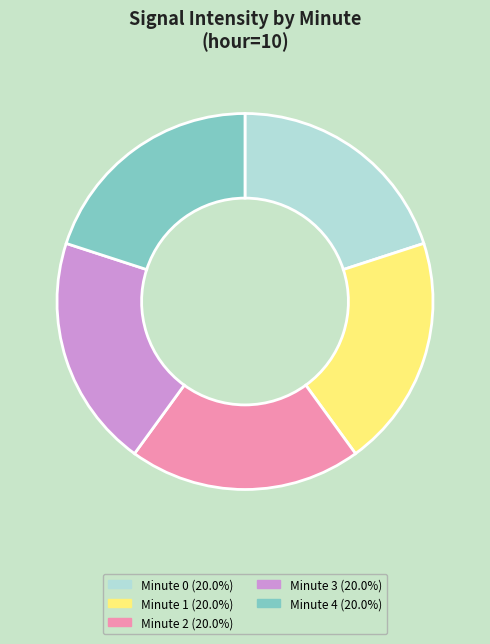

Is there a majority slice in this chart?

No